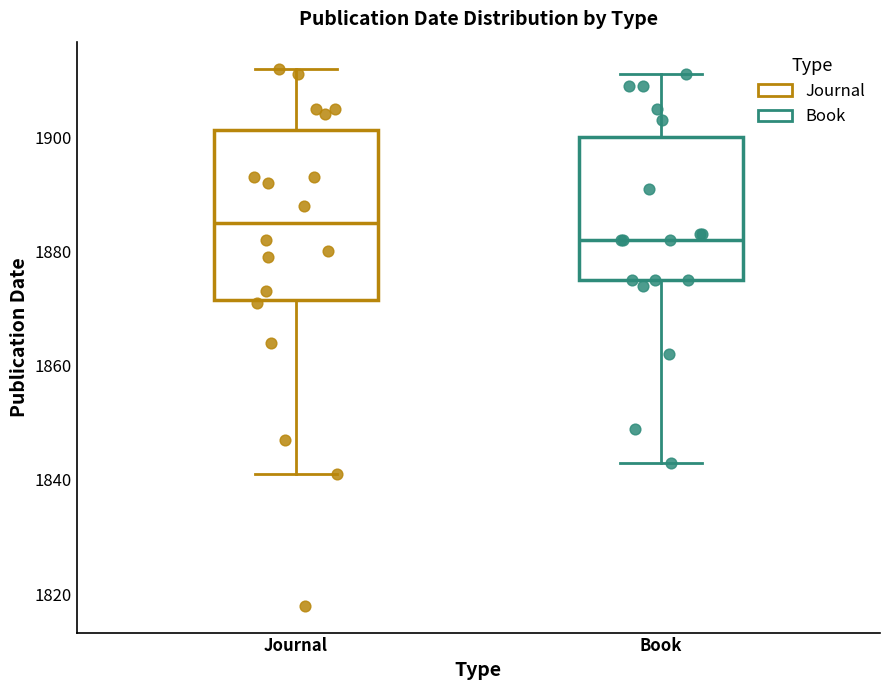

Reading left to right, read every box against the y-axis: the position of its median line, the range the box covers, and the ends of its whiskers. The values are not printed on the chart, so give them approximately, as read against the axis.

Journal: median 1886, box 1872 to 1902, whiskers 1842 to 1912
Book: median 1882, box 1876 to 1900, whiskers 1844 to 1912